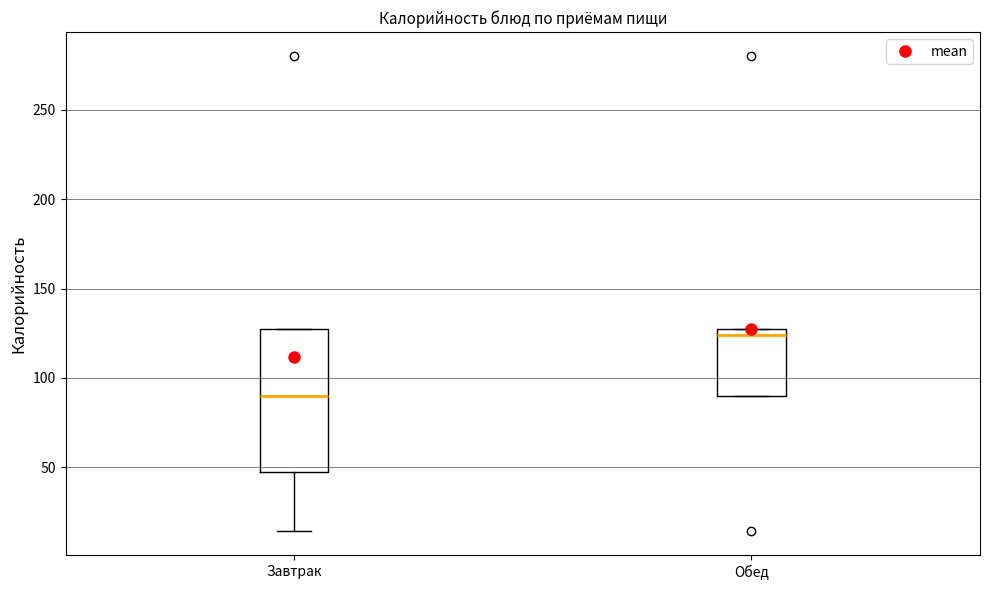

Where is the upper edge of the box for Обед on the y-axis? The values are not printed on the chart, so give them approximately, as read against the axis.

125